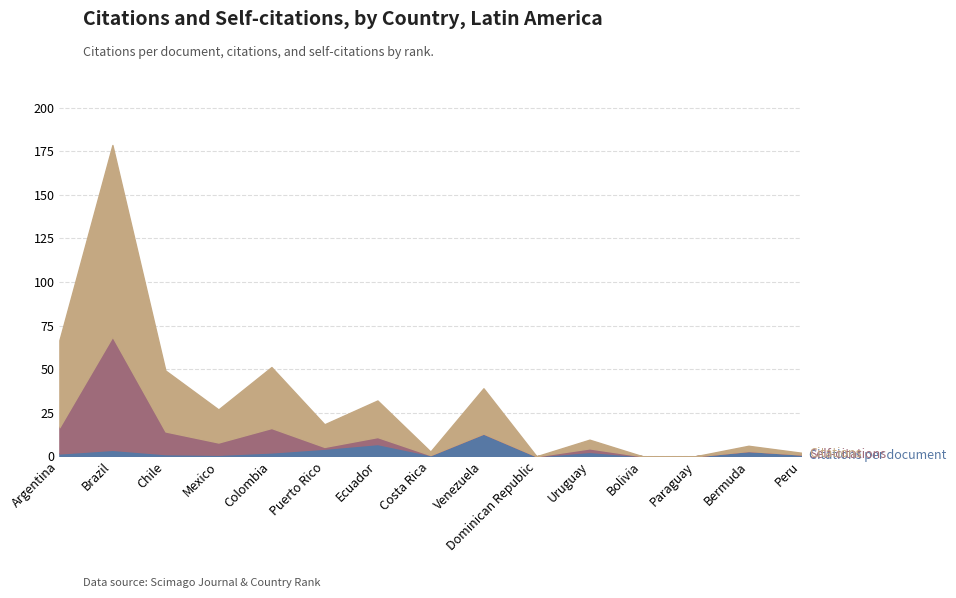

What is the difference between the highest and lowest values at Venezuela?

26.0